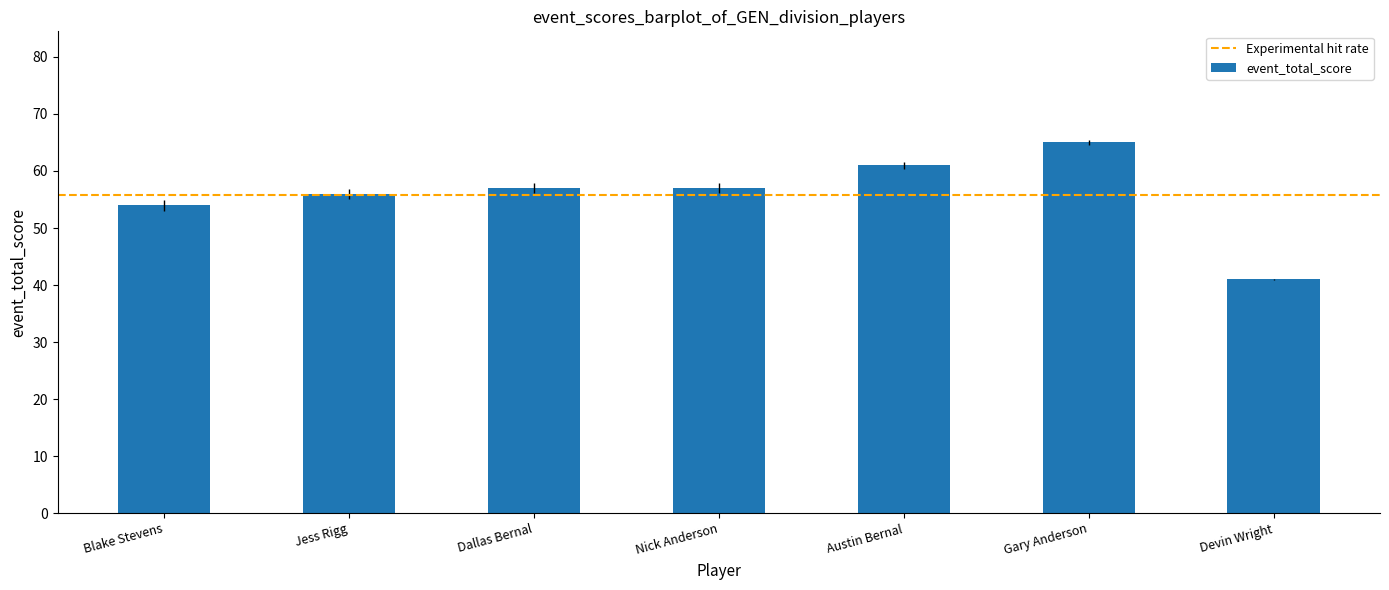

What is the label of the 6th bar from the left?

Gary Anderson